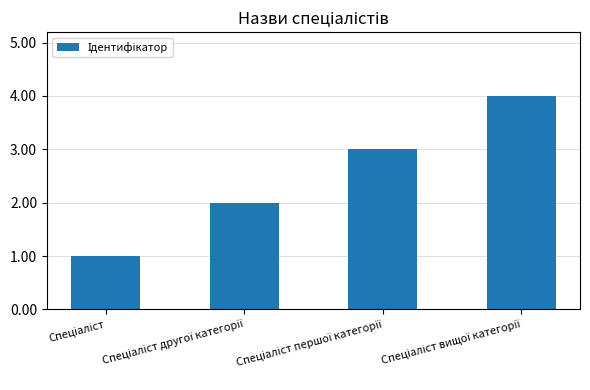

What is the sum of all values?

10